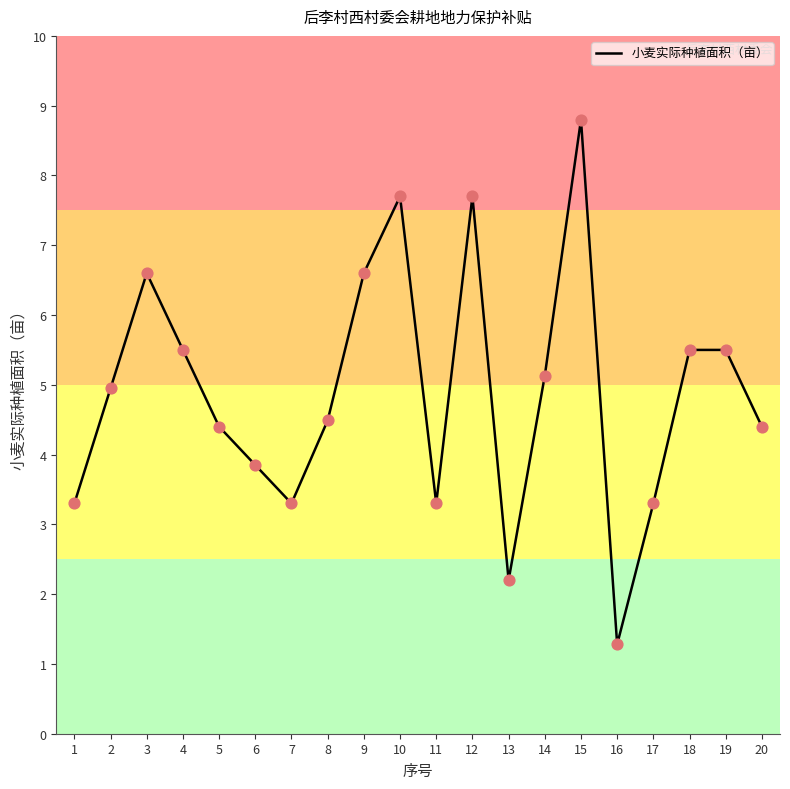

What is the ratio of the value at 3 to the value at 11?

2.0